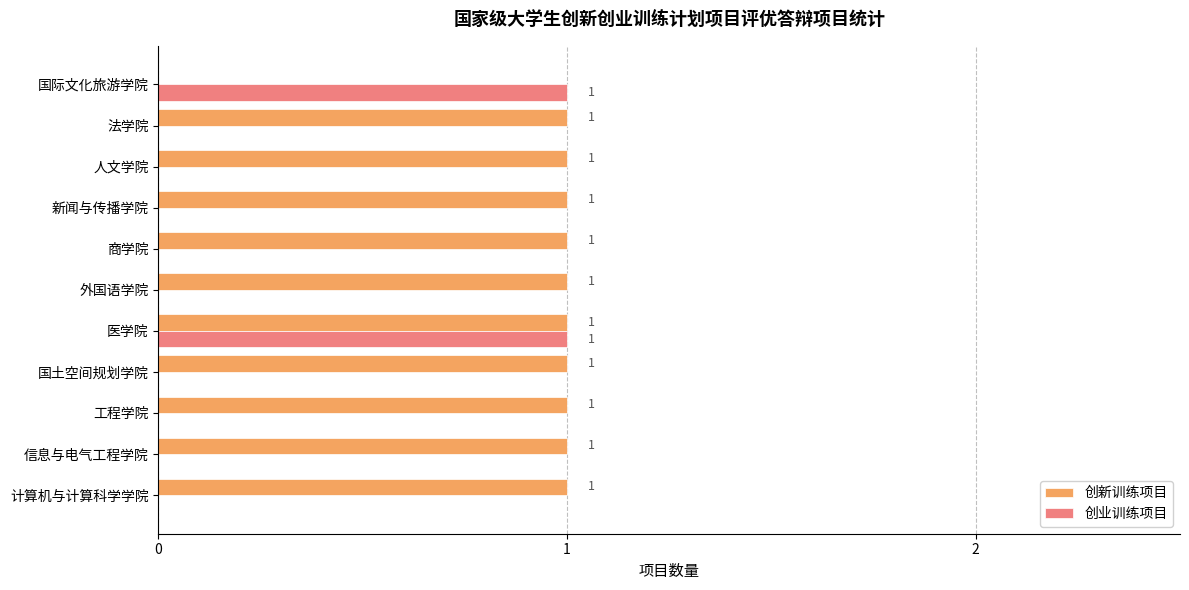

Is it true that 创新训练项目 equals 1 at 人文学院?

True